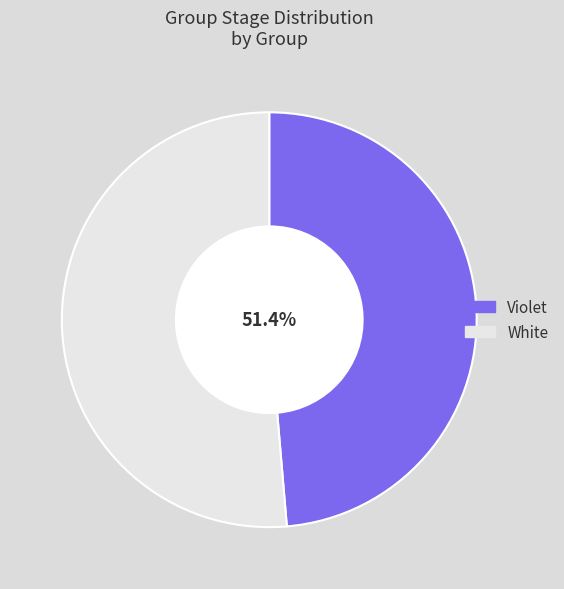

What is the largest slice in the pie chart?

White